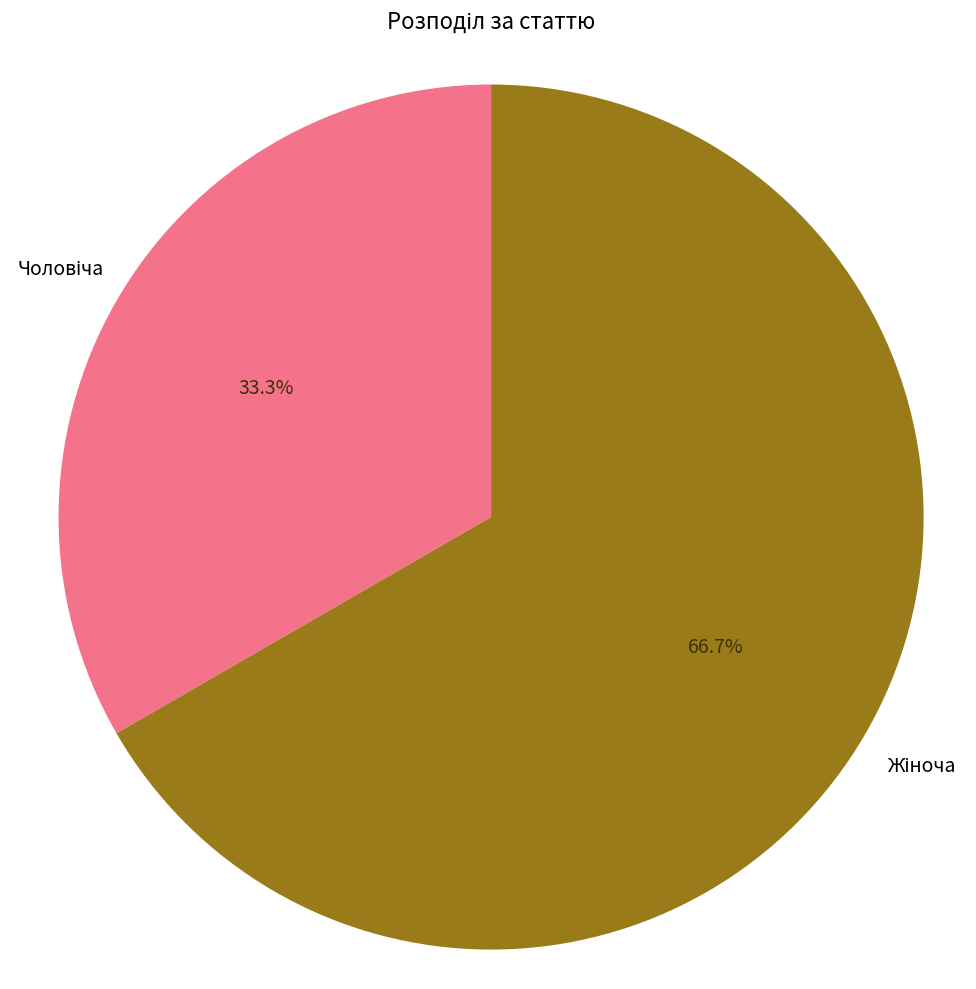

What is the majority slice?

Жіноча